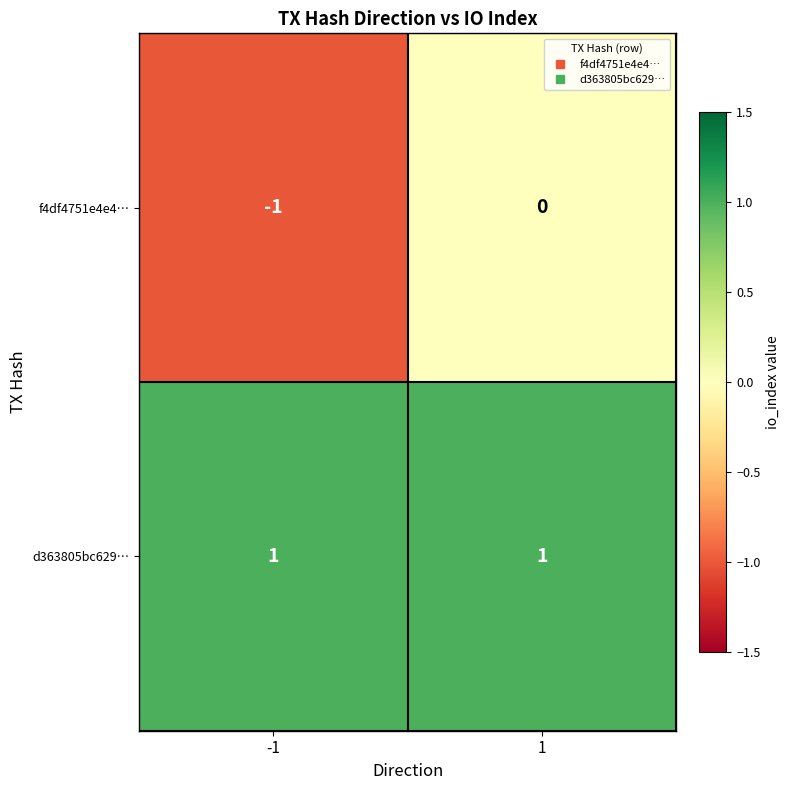

Count the number of data series in this chart.

2